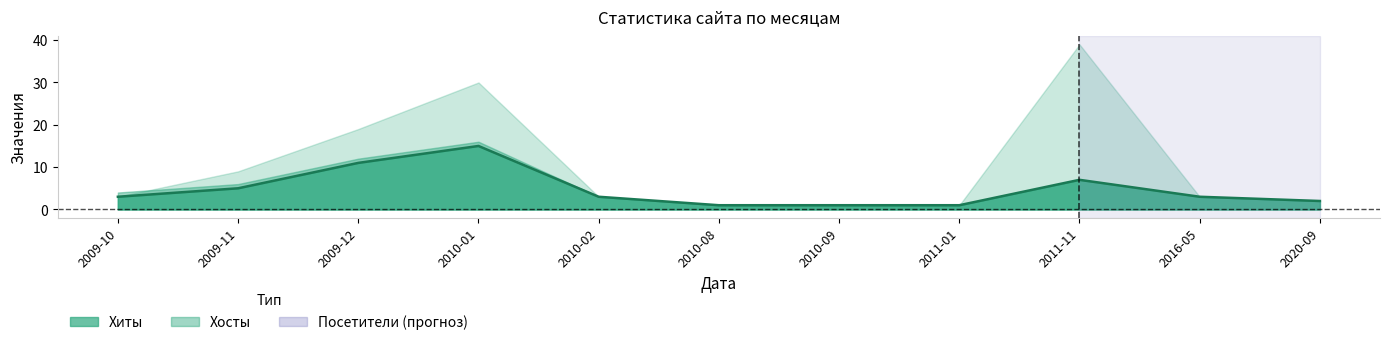

Approximately how many times larger is the value at 2009-10 compared to 2016-05?

1.0